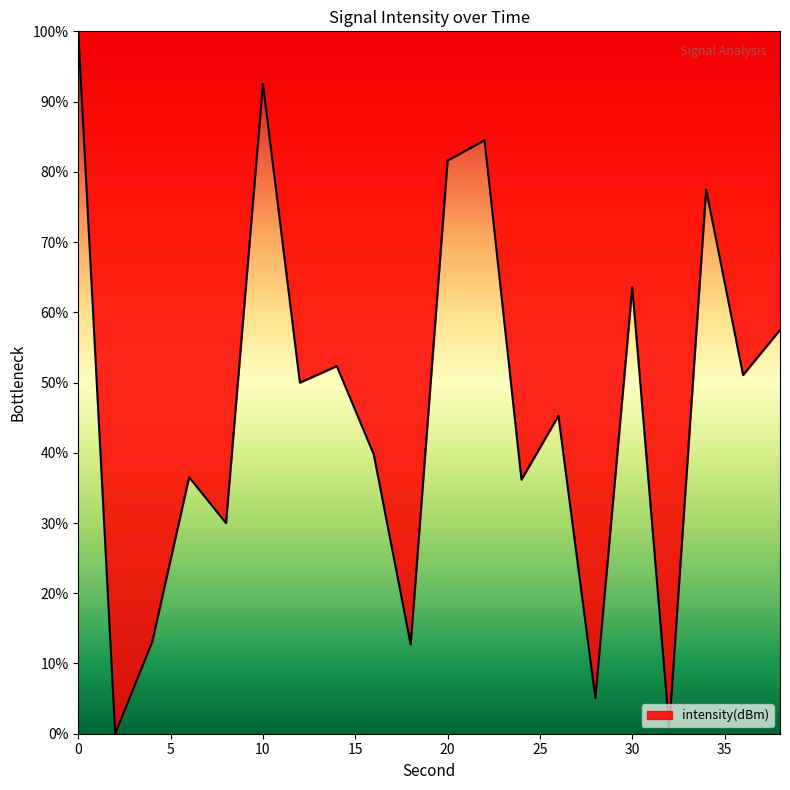

What is the difference between the maximum and minimum values?

100.0